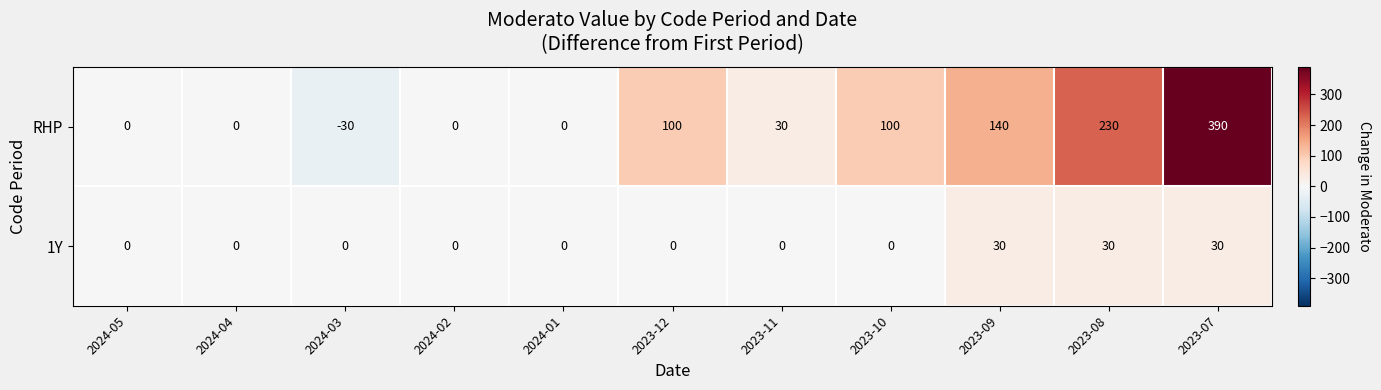

Reading left to right, list all the values displayed in this chart.

RHP: 2024-05=0	2024-04=0	2024-03=-30	2024-02=0	2024-01=0	2023-12=100	2023-11=30	2023-10=100	2023-09=140	2023-08=230	2023-07=390
1Y: 2024-05=0	2024-04=0	2024-03=0	2024-02=0	2024-01=0	2023-12=0	2023-11=0	2023-10=0	2023-09=30	2023-08=30	2023-07=30